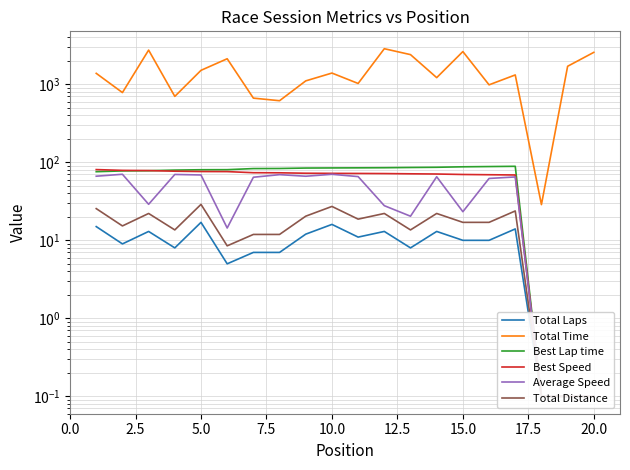

What is the difference between the second highest and minimum values in the Best Speed series?

78.8